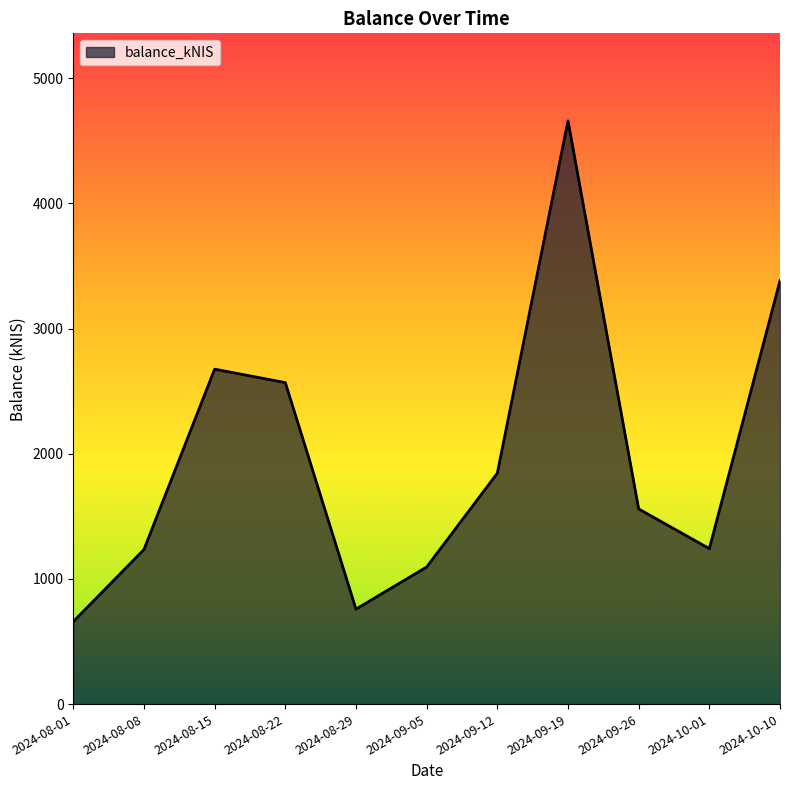

Count the number of data series in this chart.

1